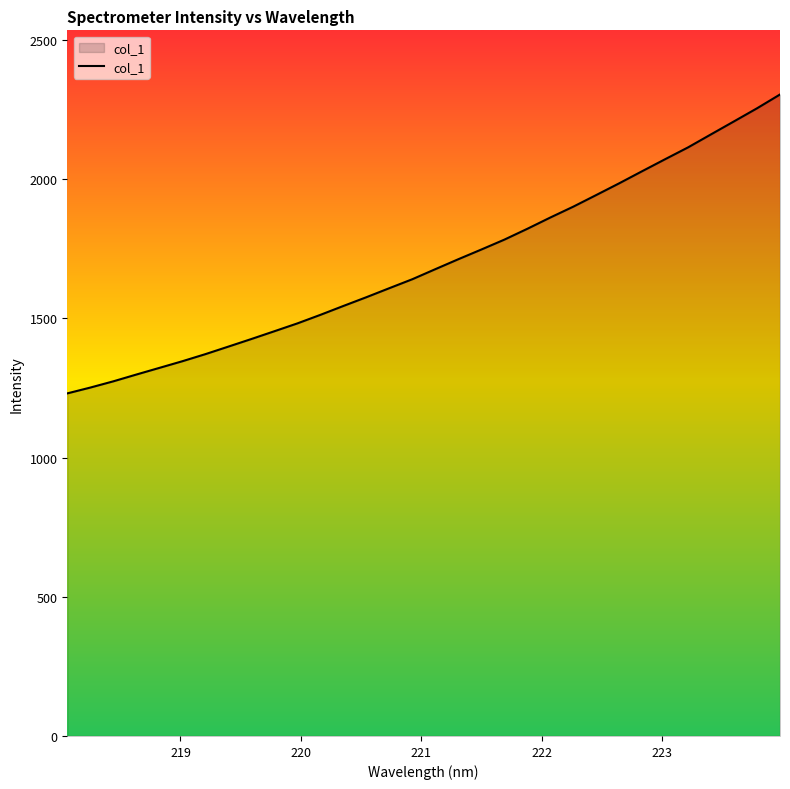

How many values exceed 1676?

16